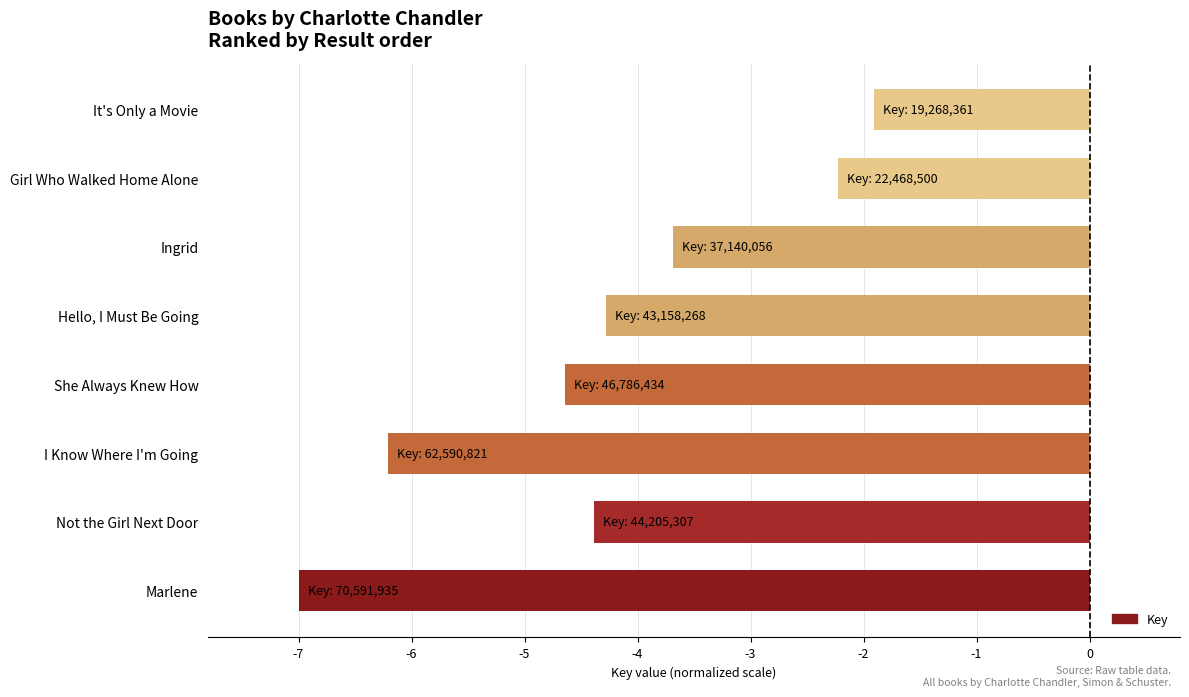

How many data points are less than -4?

5